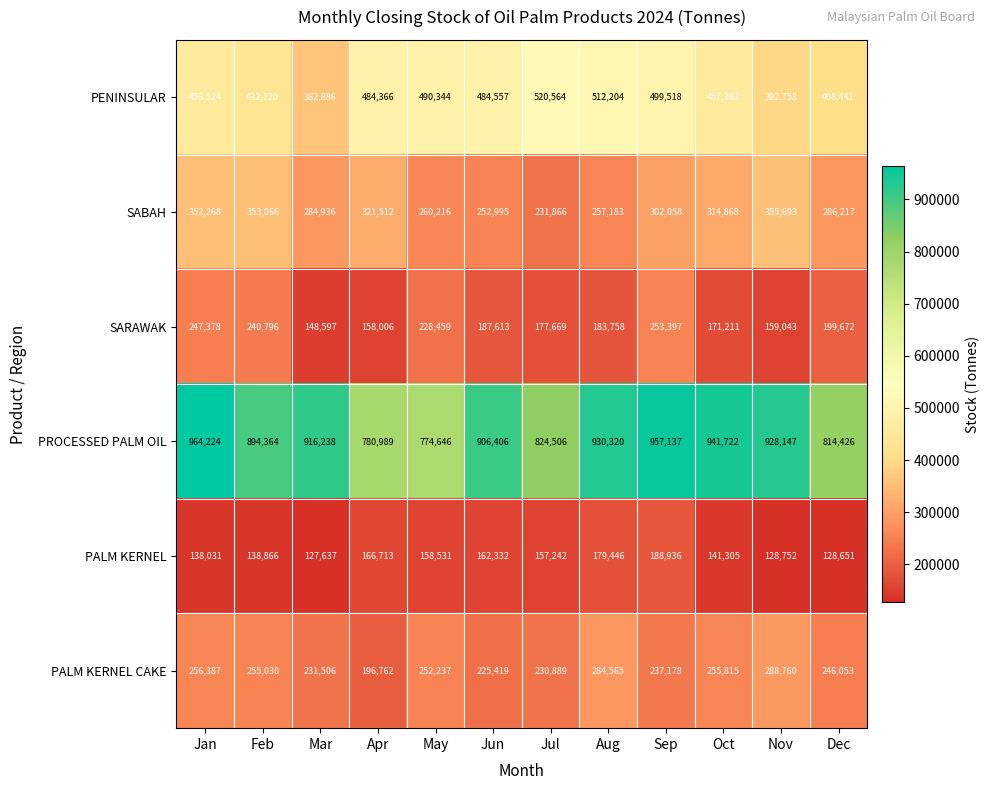

What is the difference between the second highest and second lowest values in the PALM KERNEL CAKE series?

59146